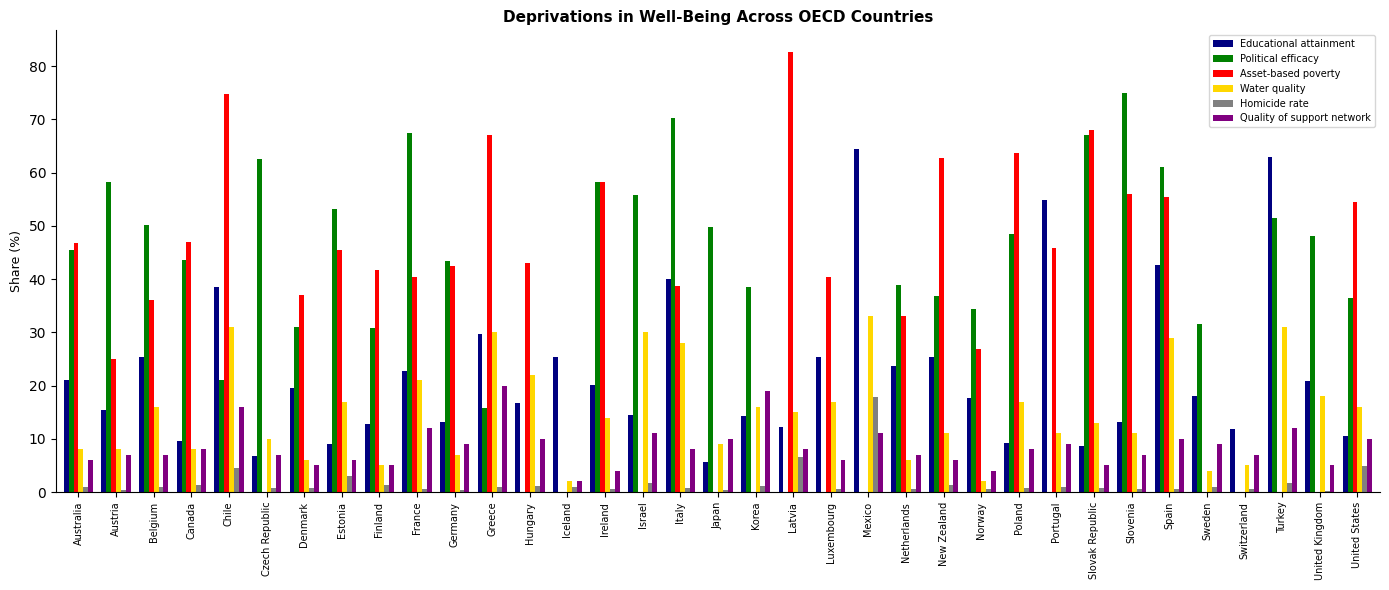

How many distinct data groups are displayed?

6